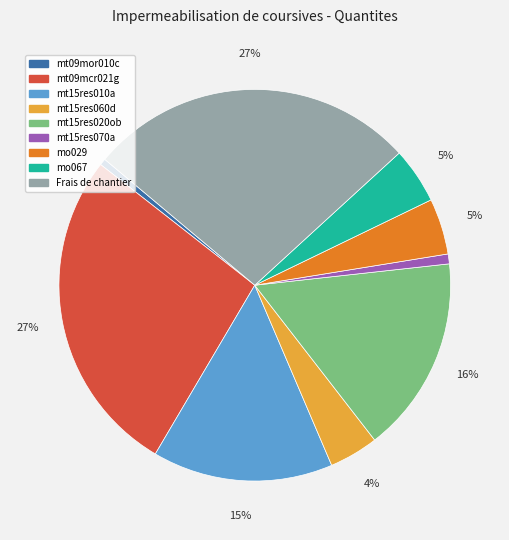

To the nearest percent, what is the combined percentage of mt15res020ob and mo029?

21%